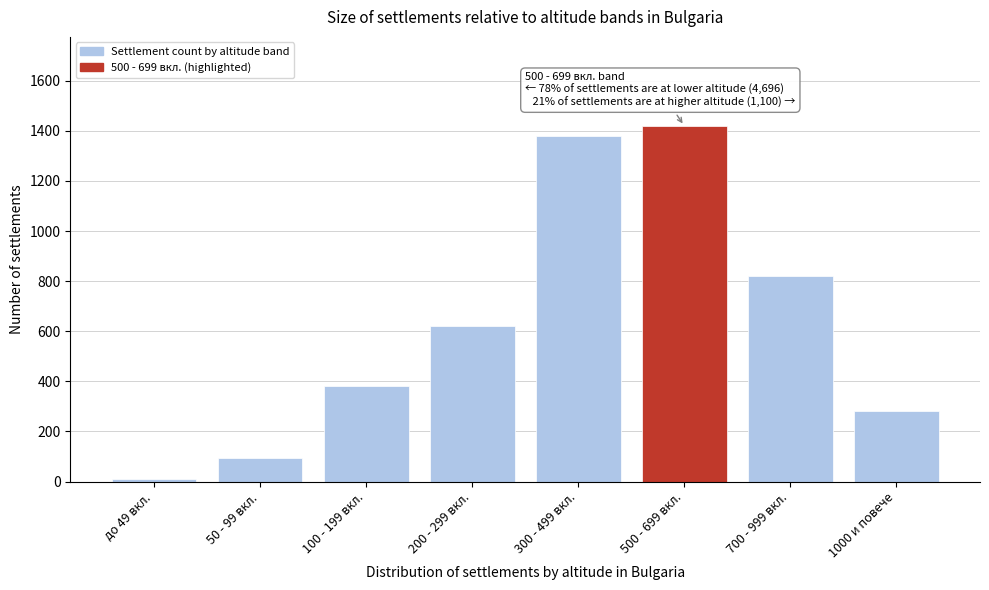

Reading right to left, transcribe all the data shown in this chart.

280	820	1420	1380	620	380	95	12